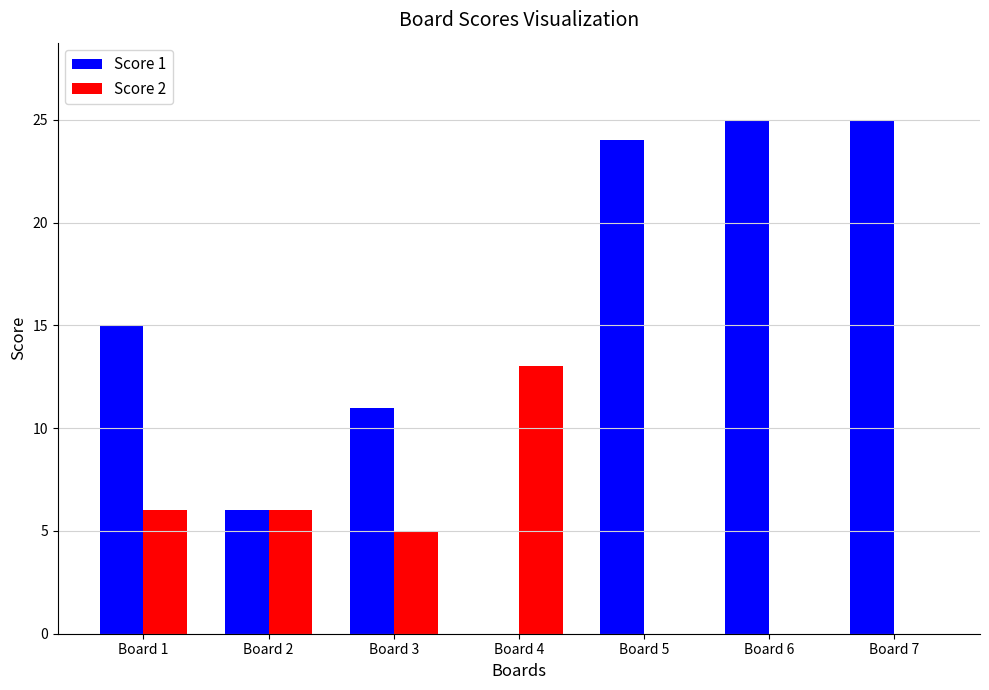

Are the bars horizontal?

No